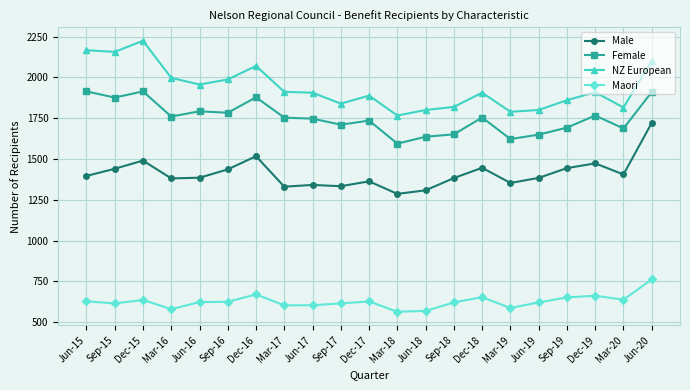

How many series are shown in this chart?

4